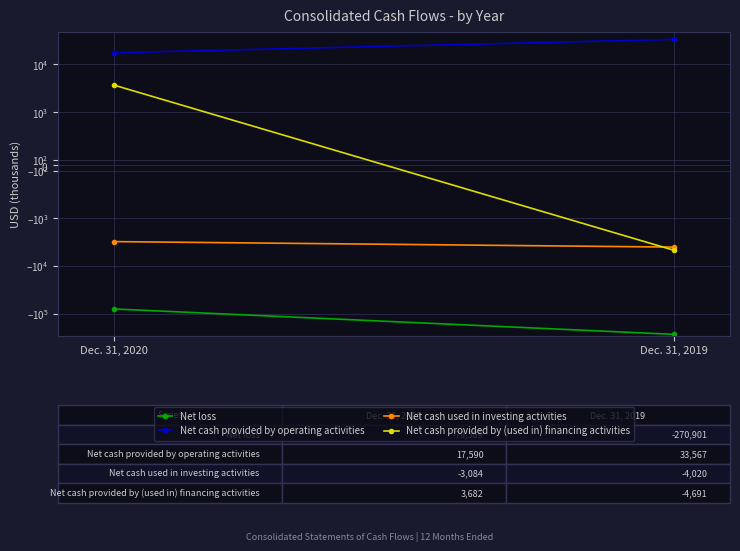

What is the sum of the Net cash provided by operating activities values at Dec. 31, 2019 and Dec. 31, 2020?

51157